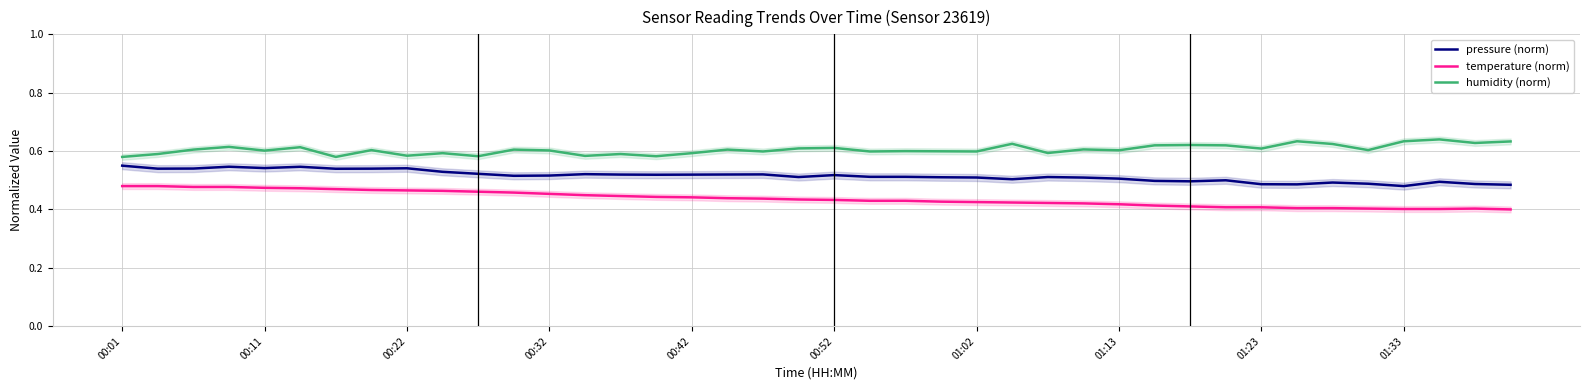

True or false: humidity (norm) and pressure (norm) intersect in this chart.

False